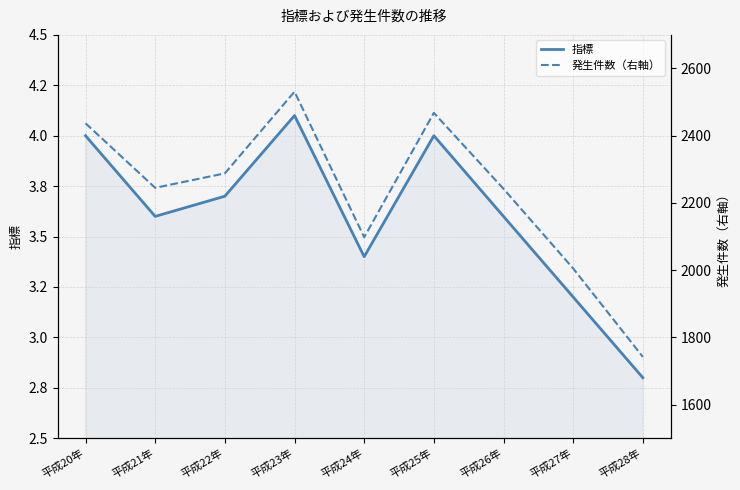

How many series are shown in this chart?

2